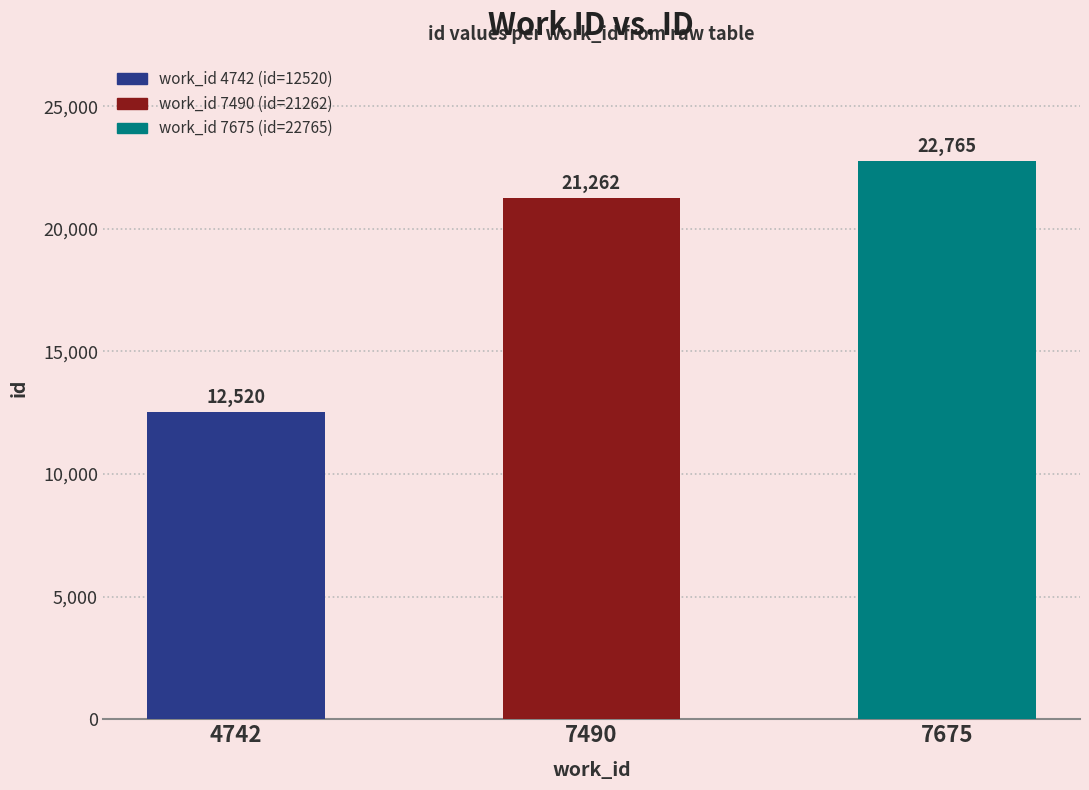

What is the minimum value shown in the chart?

12520